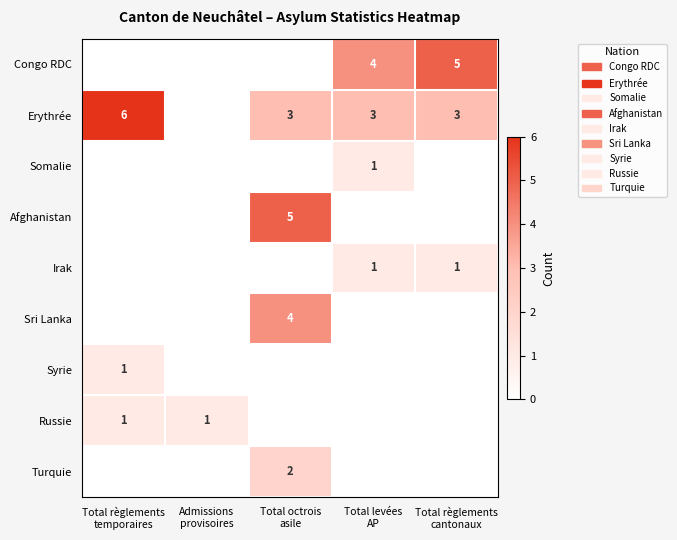

How many series are shown in this chart?

9